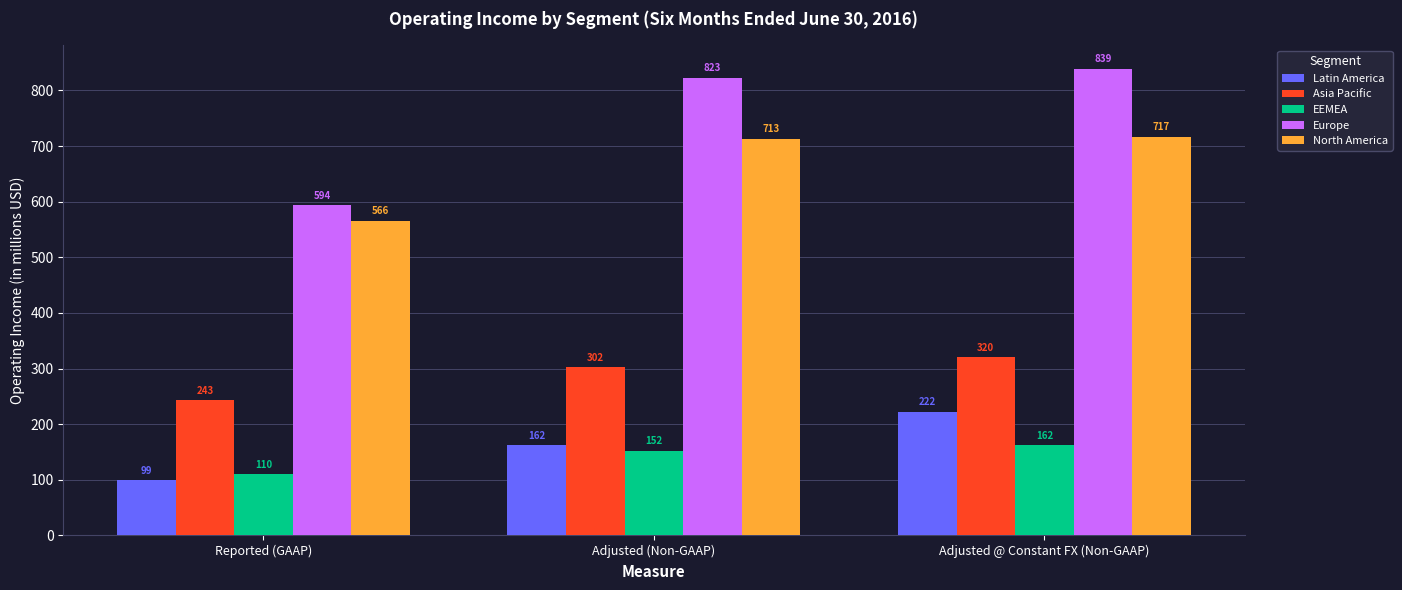

Which series has the largest total across all categories?

Europe